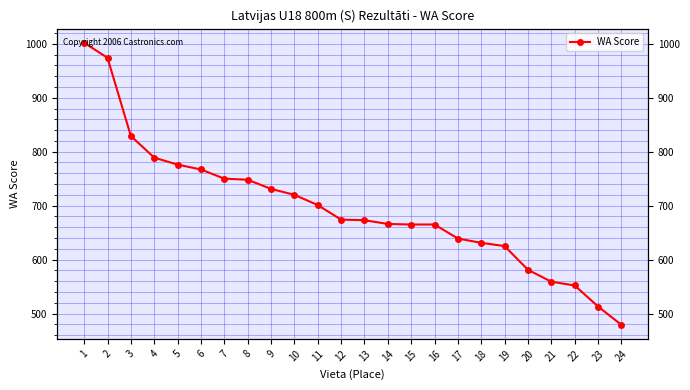

Reading left to right, extract all data points from this chart.

1=1002	2=974	3=829	4=789	5=776	6=767	7=750	8=748	9=731	10=720	11=701	12=674	13=673	14=666	15=665	16=665	17=639	18=631	19=625	20=581	21=559	22=552	23=513	24=479